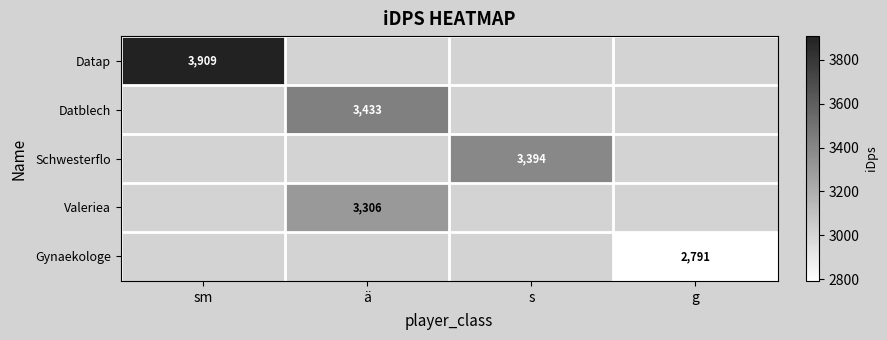

Count the number of categories in the chart.

4